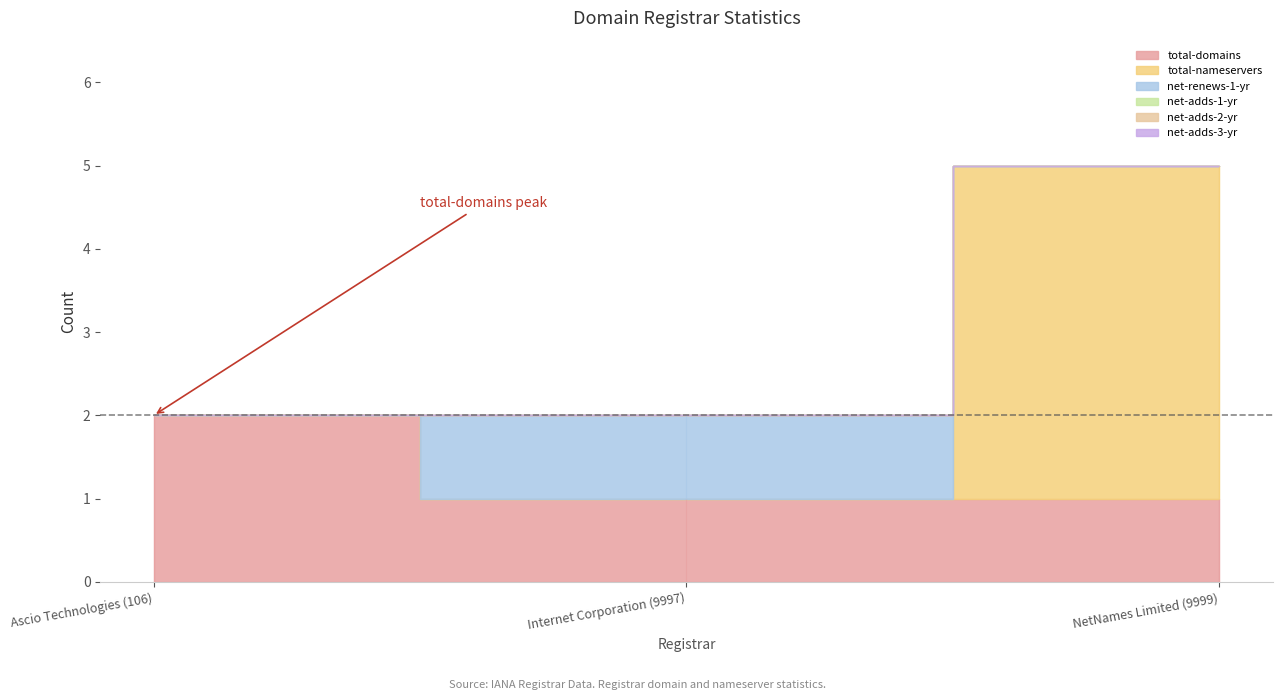

Which category has the highest value across all series?

NetNames Limited (9999)